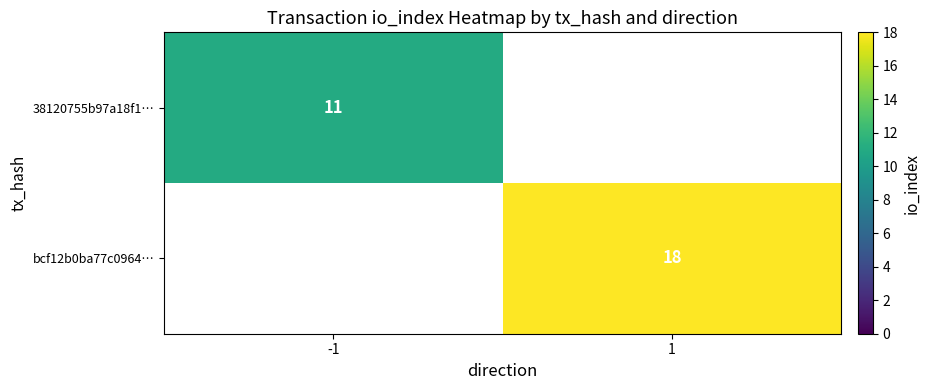

The 38120755b97a18f1… series shows 11.0 at -1. True or false?

True